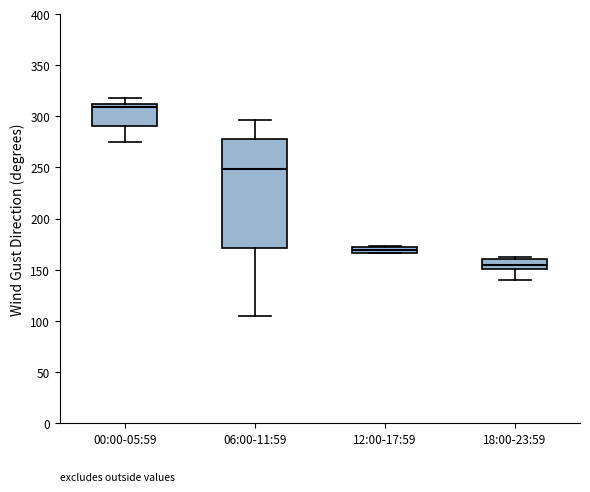

Which box is the tallest, from its lower edge to its upper edge?

06:00-11:59